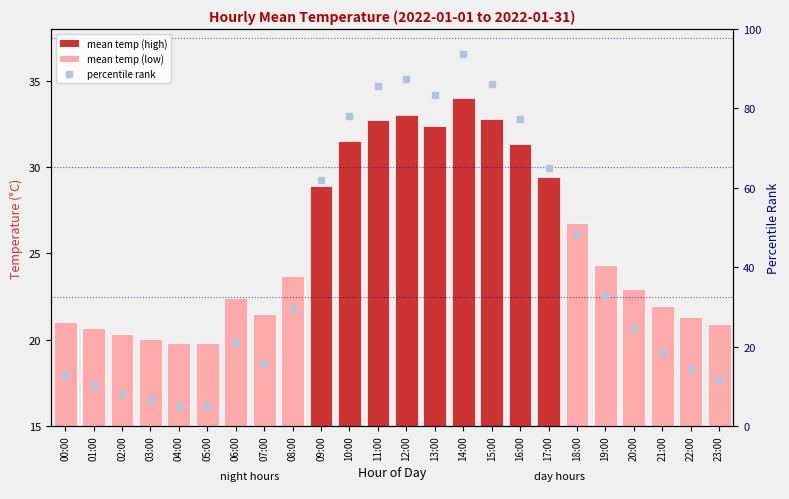

What value does the mean_temp series have at 01:00?

20.6